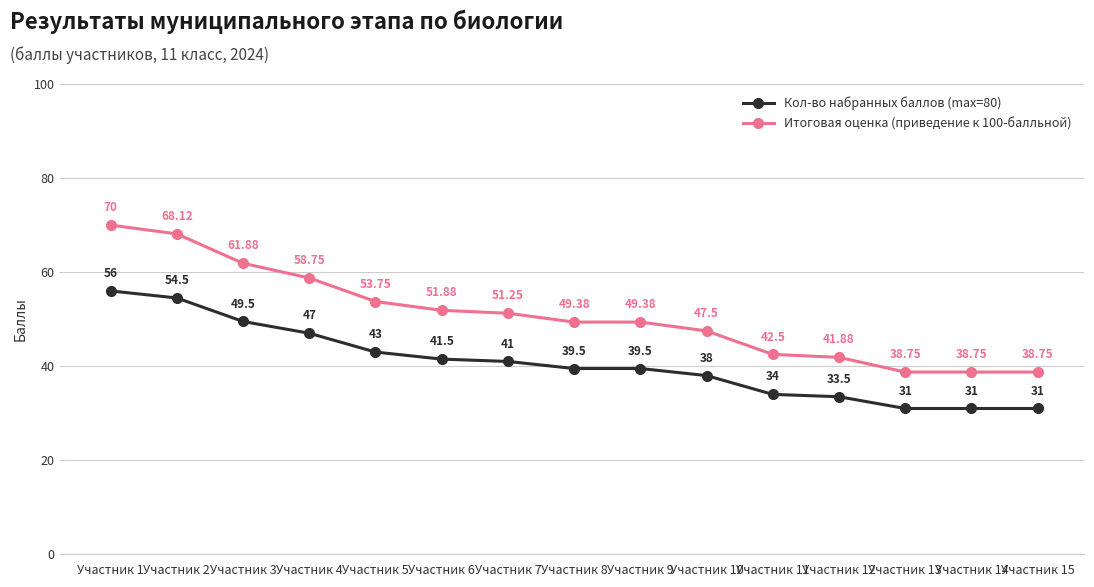

Is it true that Кол-во набранных баллов (max=80) equals 39.5 at Участник 8?

True